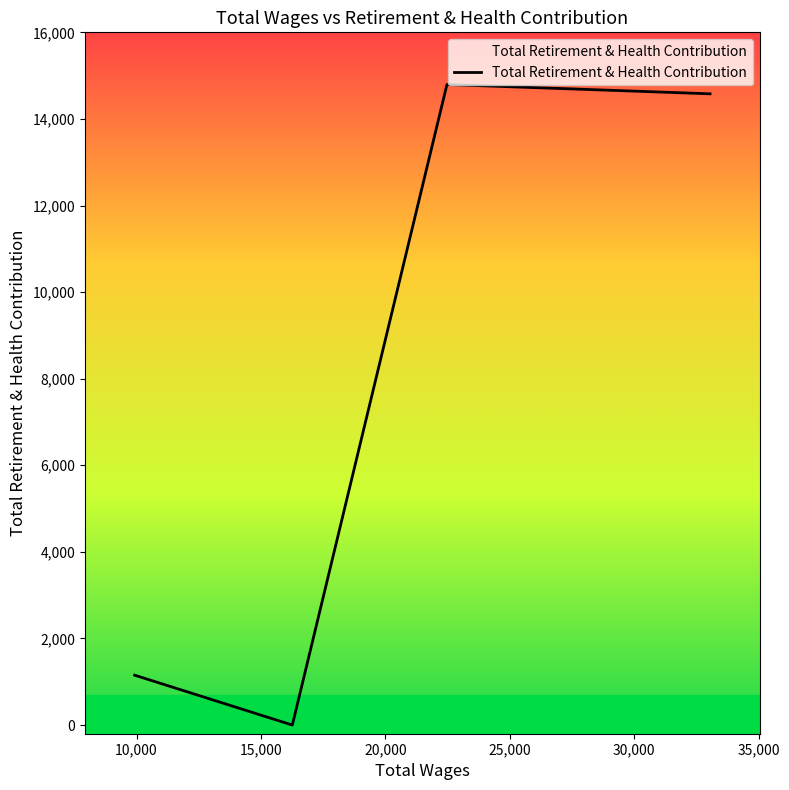

What is the greatest value displayed?

14795